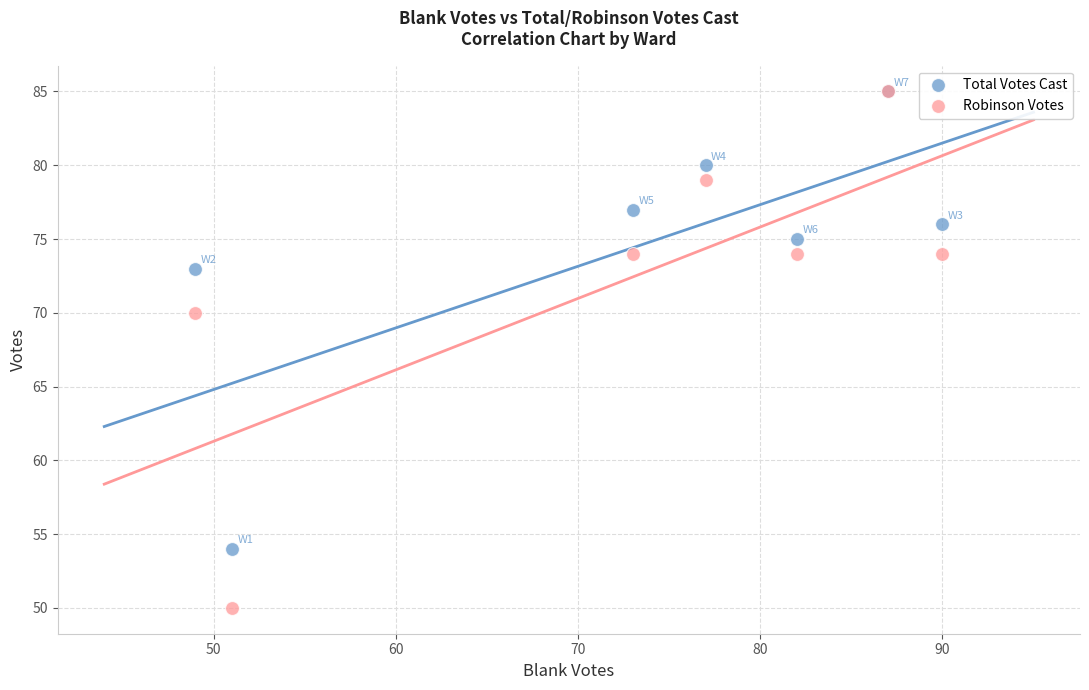

In the Total Votes Cast series, what Y value is closest to 69?

73